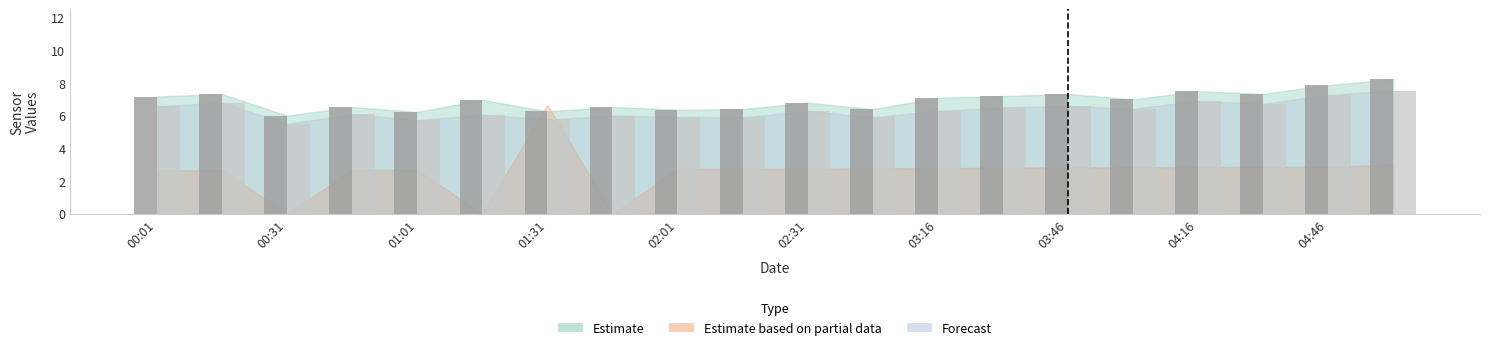

Does the chart contain any negative values?

No